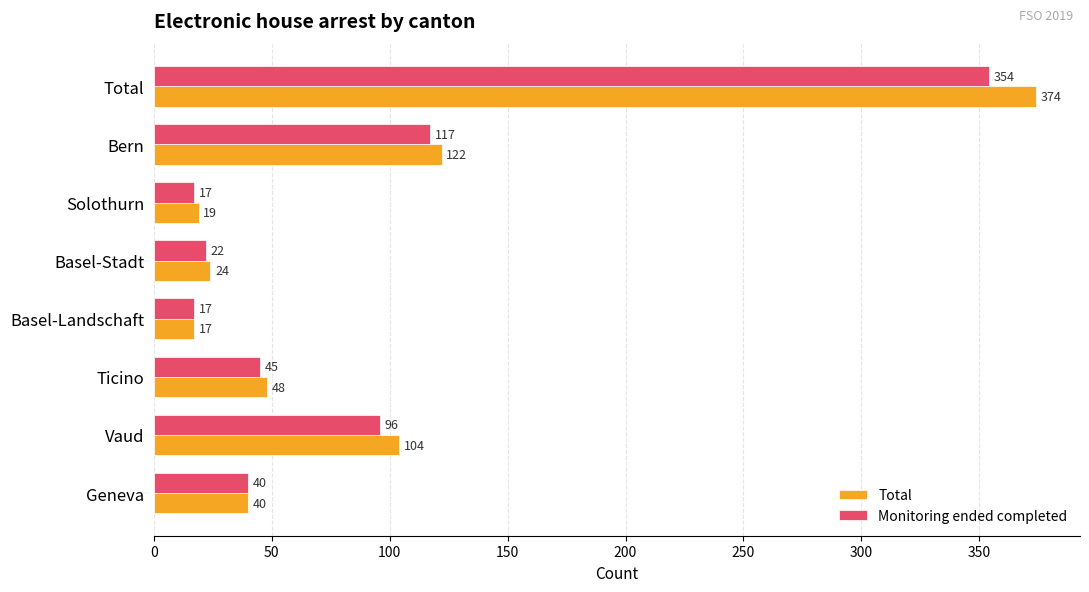

What value does the Monitoring ended completed series have at Geneva, to the nearest 5?

40